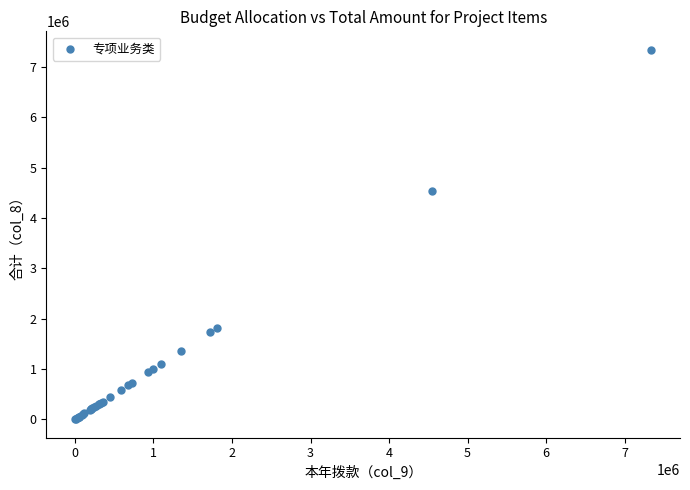

What Y value in the scatter plot is closest to 3670519?

4541200.0